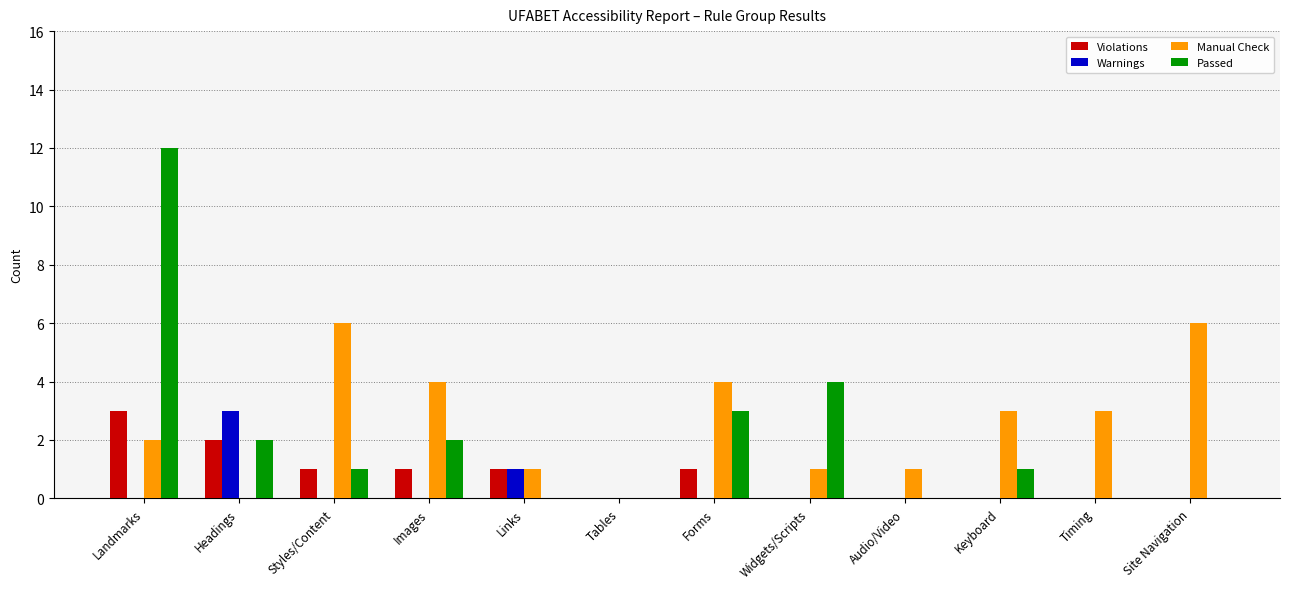

True or false: Warnings has a value of 1 at Tables.

False